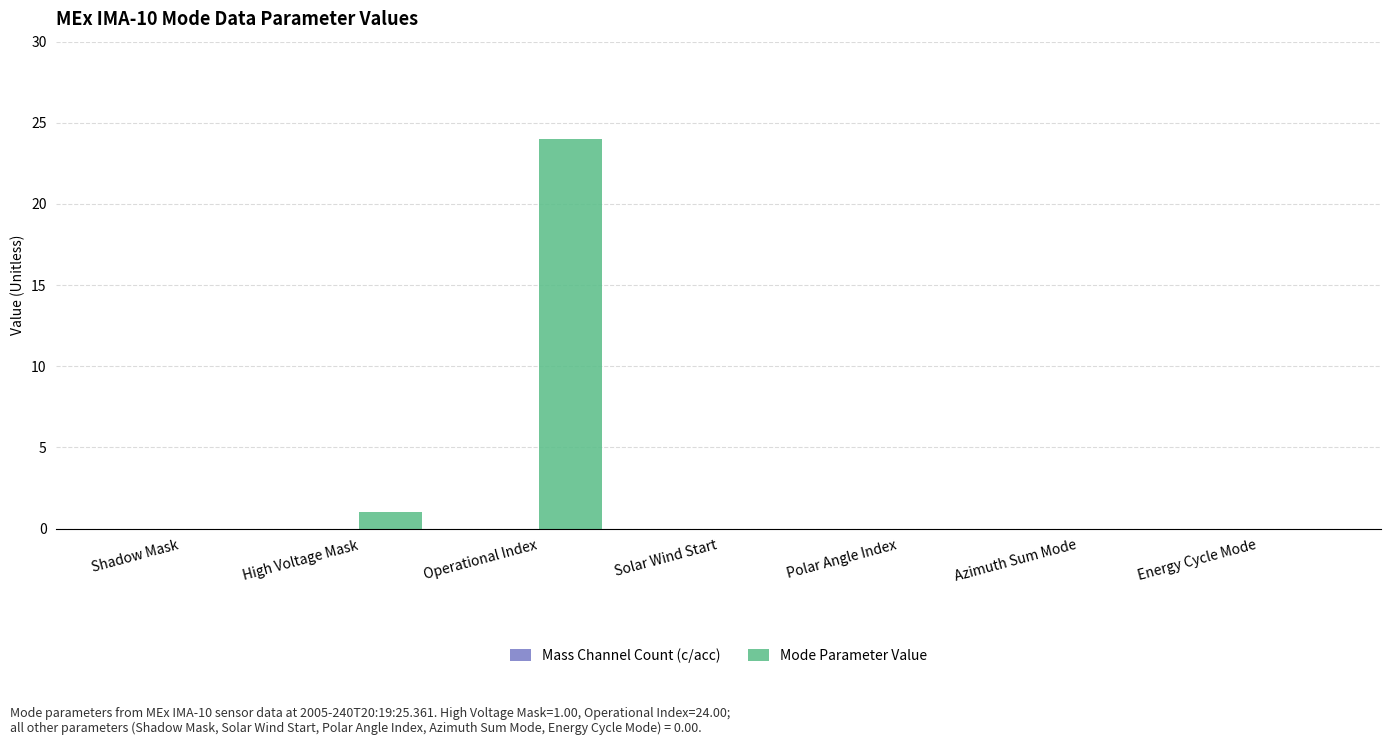

Which category has the highest value across all series?

Operational Index